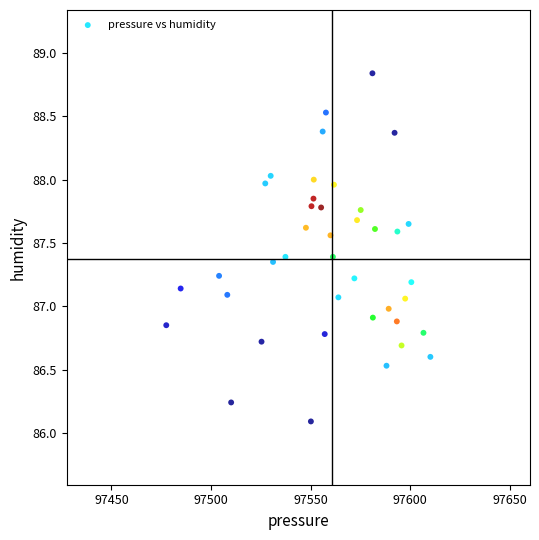

What is the range of X values (max minus min)?

132.6